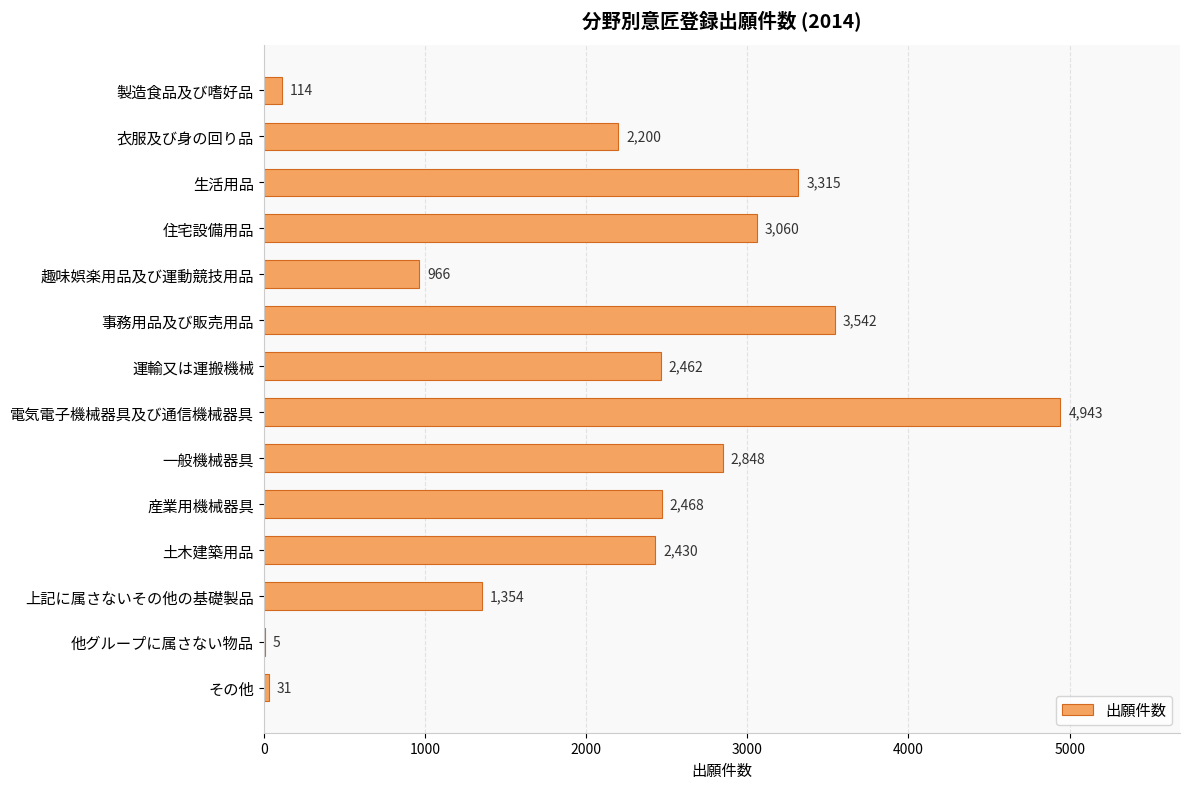

Approximately how many times larger is the value at 土木建築用品 compared to 生活用品?

0.7